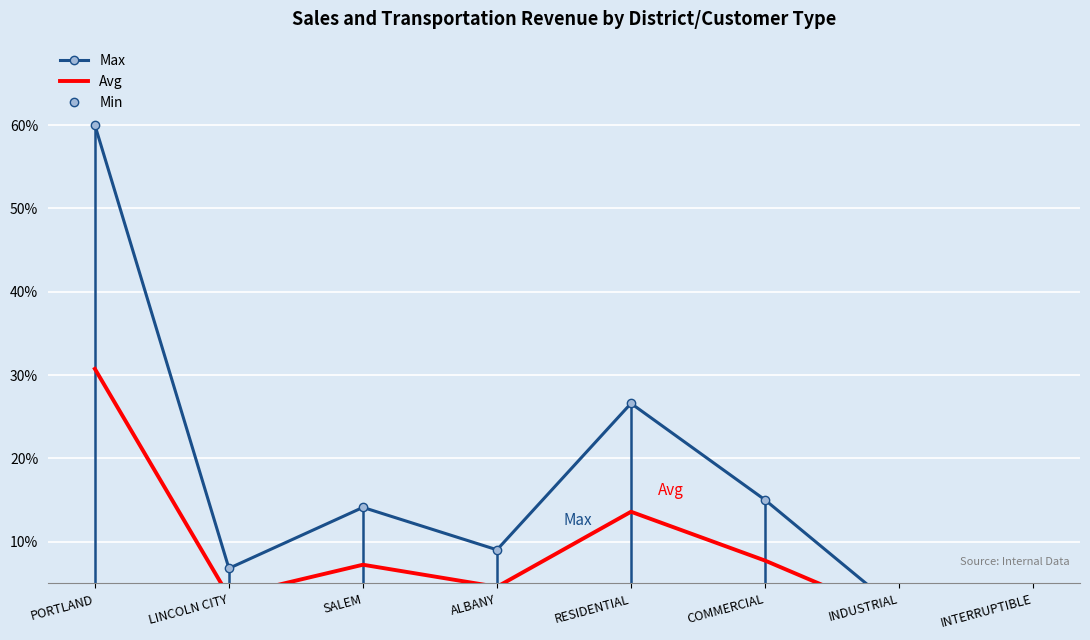

How many interior local valleys does the Min series have?

2